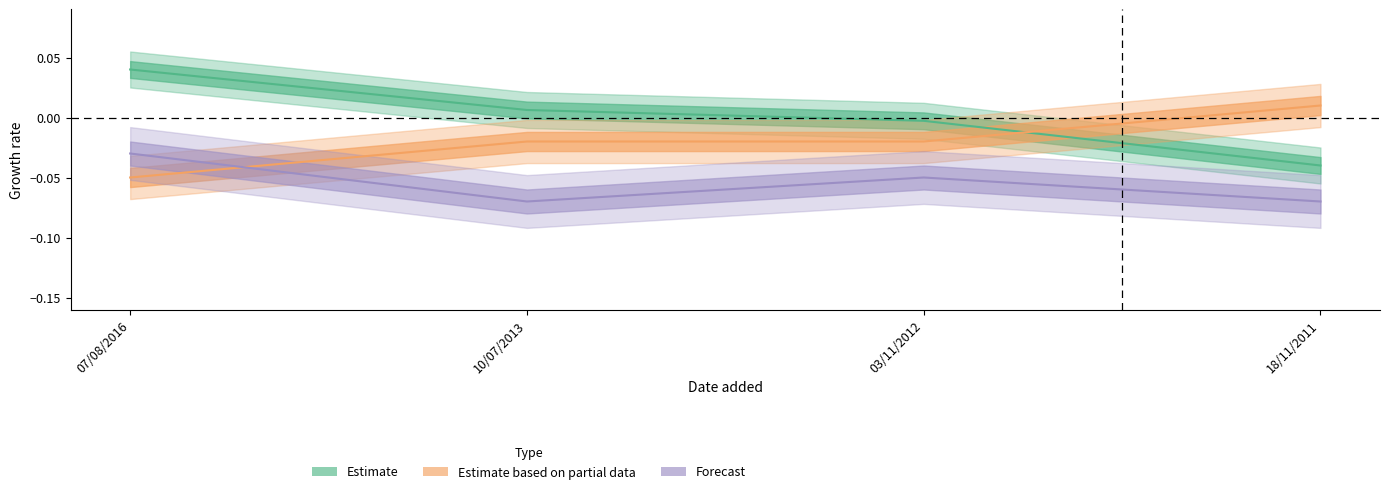

Does the chart display data point markers on the line(s)?

No